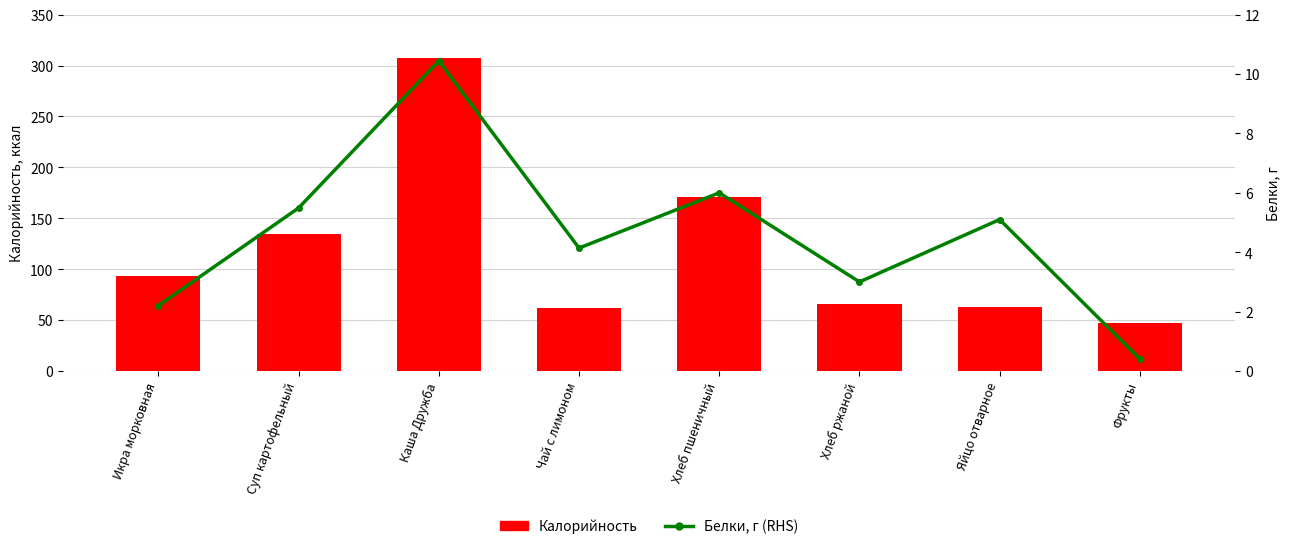

Reading left to right, transcribe all the data shown in this chart.

Калорийность: Икра морковная=93.7	Суп картофельный=134.8	Каша Дружба=307.0	Чай с лимоном=62.0	Хлеб пшеничный=171.0	Хлеб ржаной=66.0	Яйцо отварное=63.0	Фрукты=47.0
Белки, г (RHS): Икра морковная=2.2	Суп картофельный=5.5	Каша Дружба=10.4	Чай с лимоном=4.1	Хлеб пшеничный=6.0	Хлеб ржаной=3.0	Яйцо отварное=5.1	Фрукты=0.4